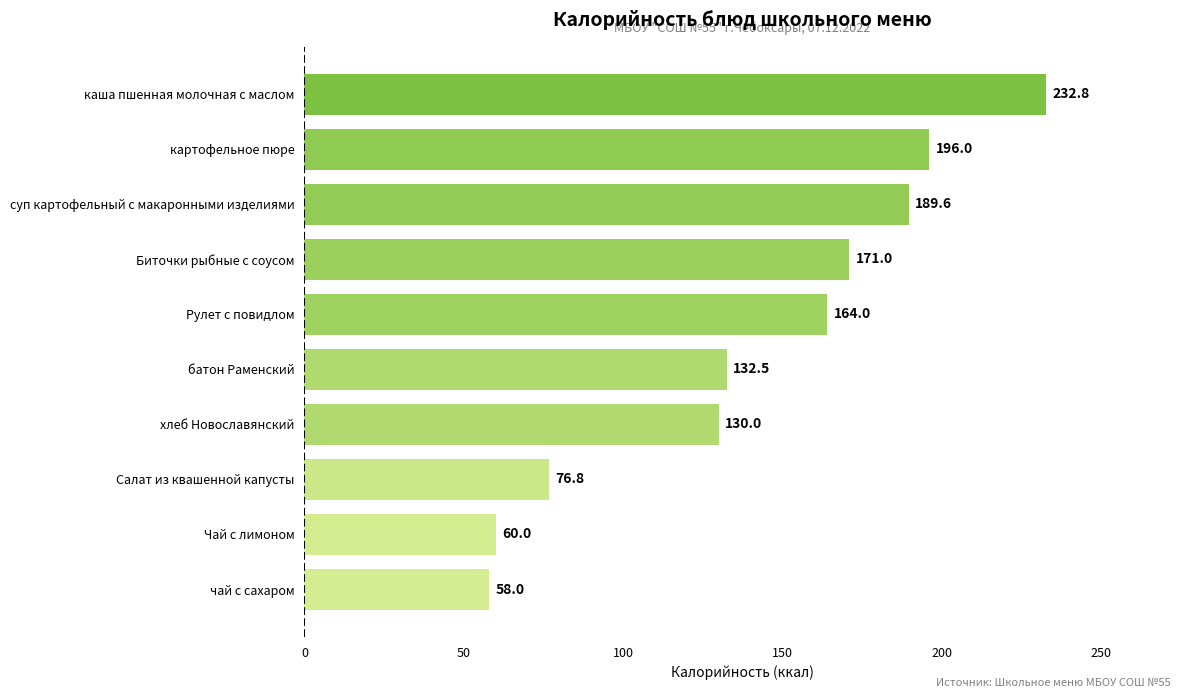

Is it true that the value at Салат из квашенной капусты is 76.8?

True